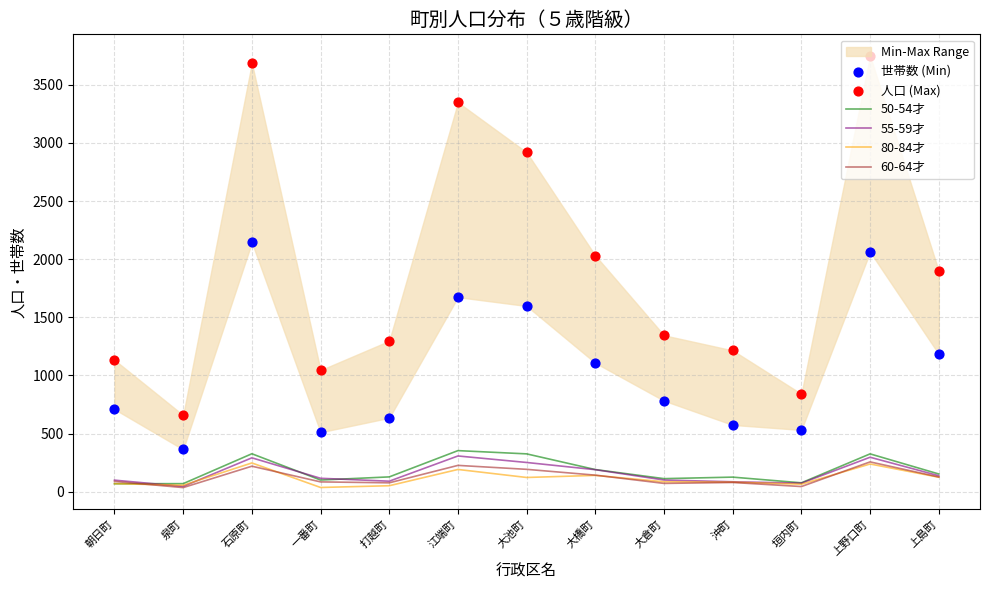

Which series has the largest total across all categories?

人口 (Max)